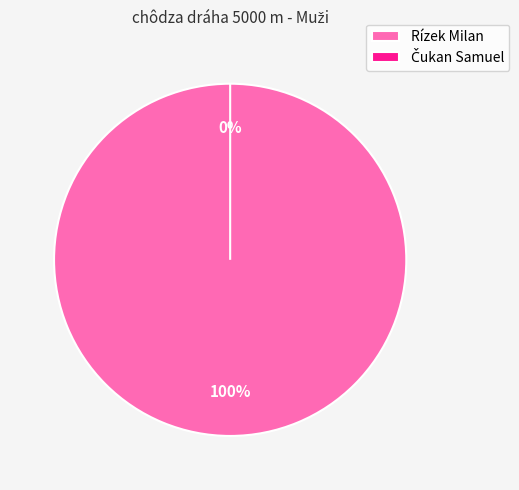

How many segments does this pie chart have?

2